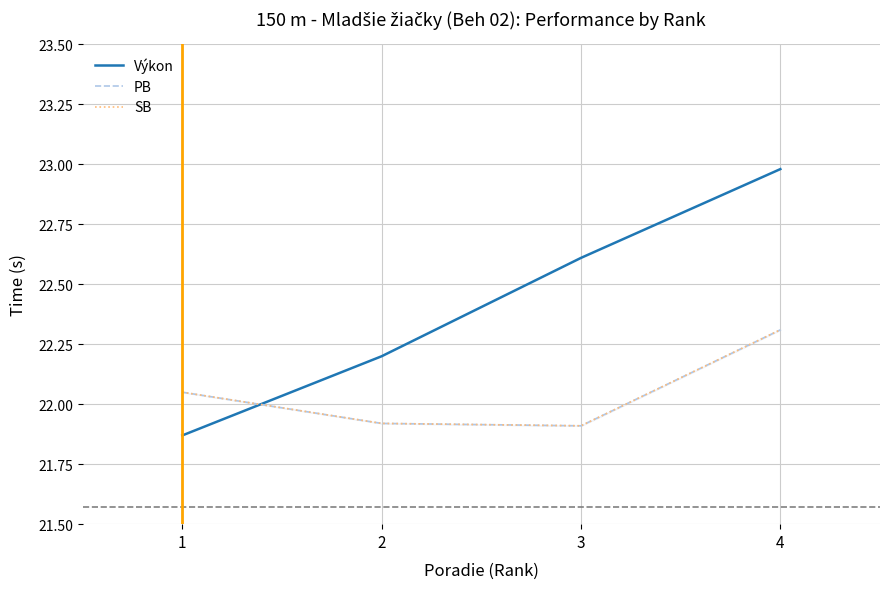

How many interior local valleys does the SB series have?

1